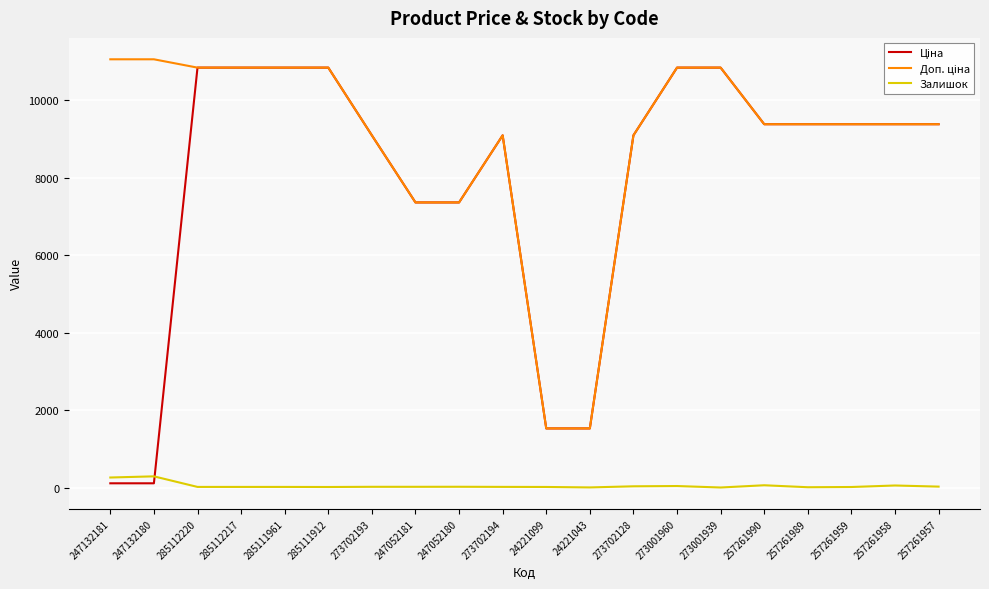

Which has a higher value, 273702128 or 257261958?

257261958